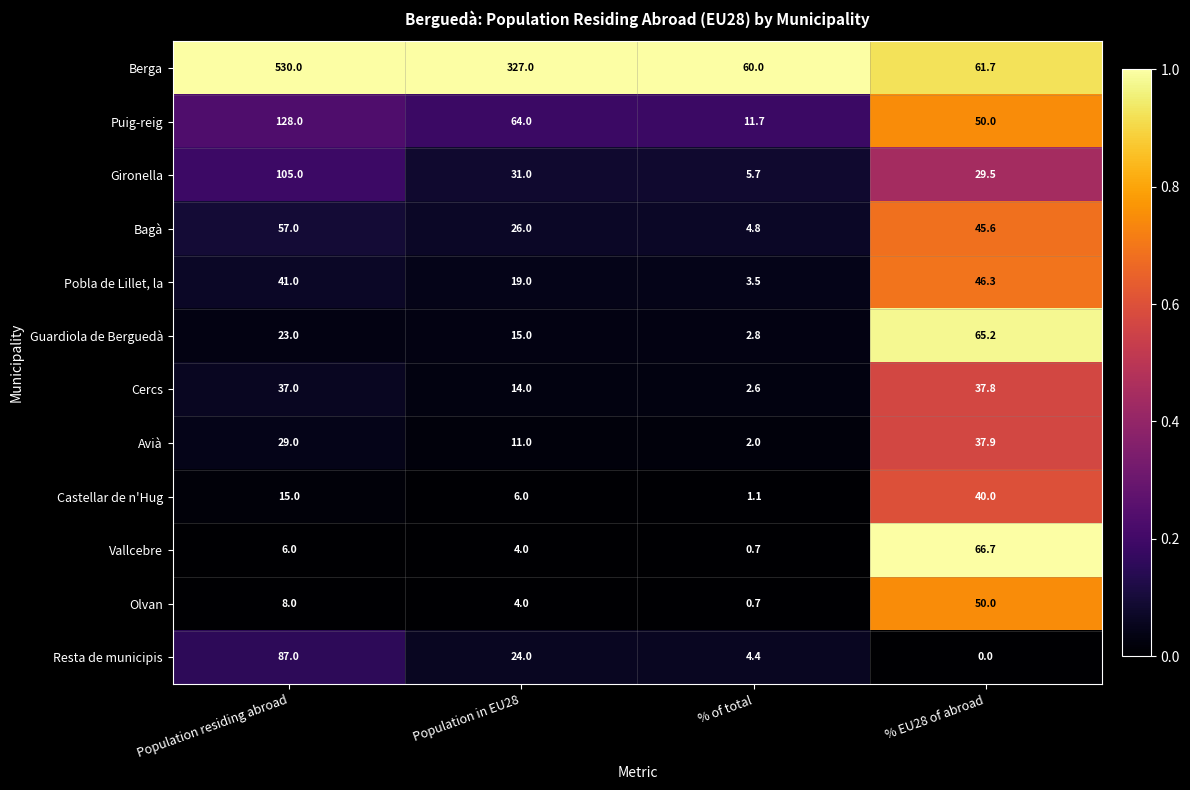

What is the average value of the Olvan series?

15.7